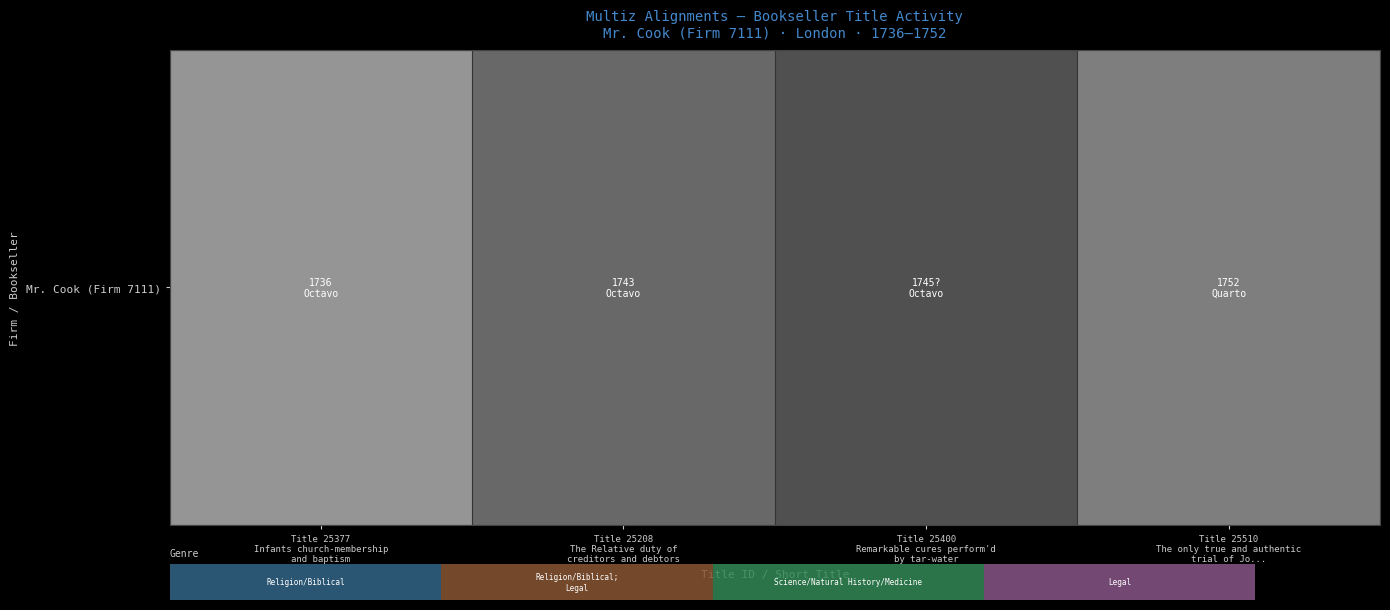

Which has a higher value, Title 25208
The Relative duty of
creditors and debtors or Title 25510
The only true and authentic
trial of Jo...?

Title 25208
The Relative duty of
creditors and debtors